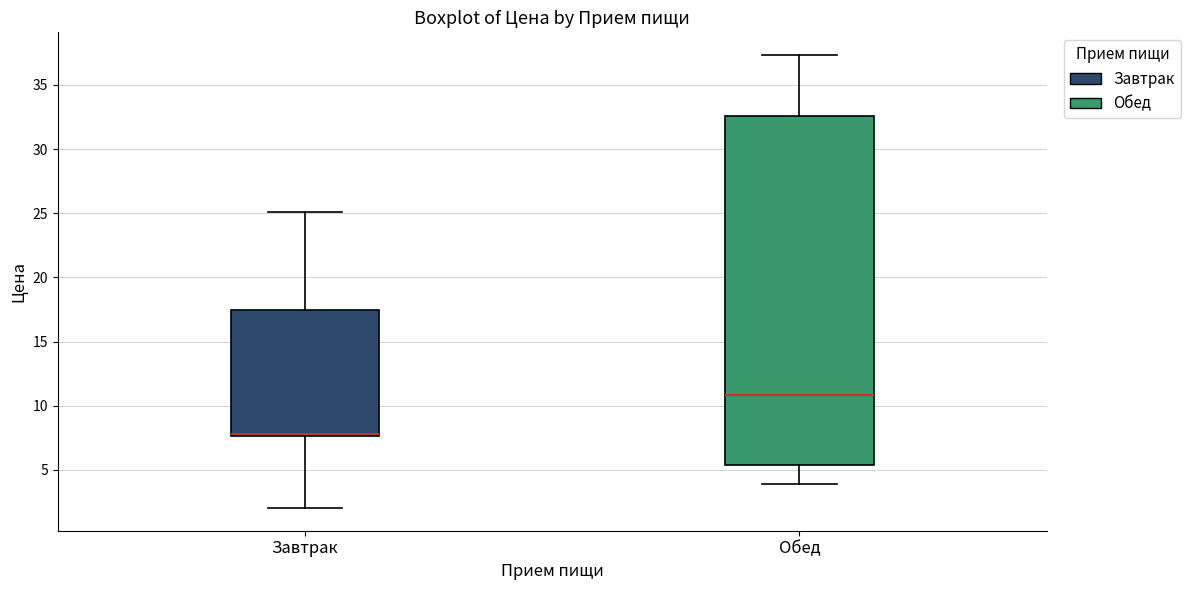

Where is the lower edge of the box for Завтрак on the y-axis? The values are not printed on the chart, so give them approximately, as read against the axis.

7.5